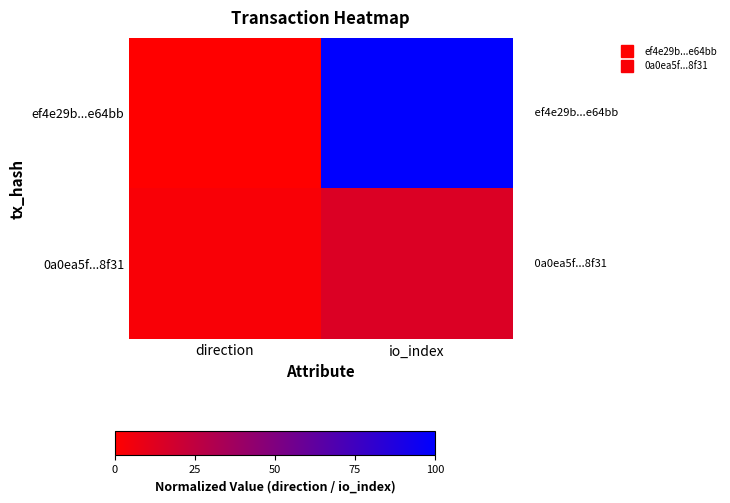

Reading left to right, transcribe all the data shown in this chart.

ef4e29b...e64bb: direction=0.0	io_index=100.0
0a0ea5f...8f31: direction=2.6	io_index=14.1